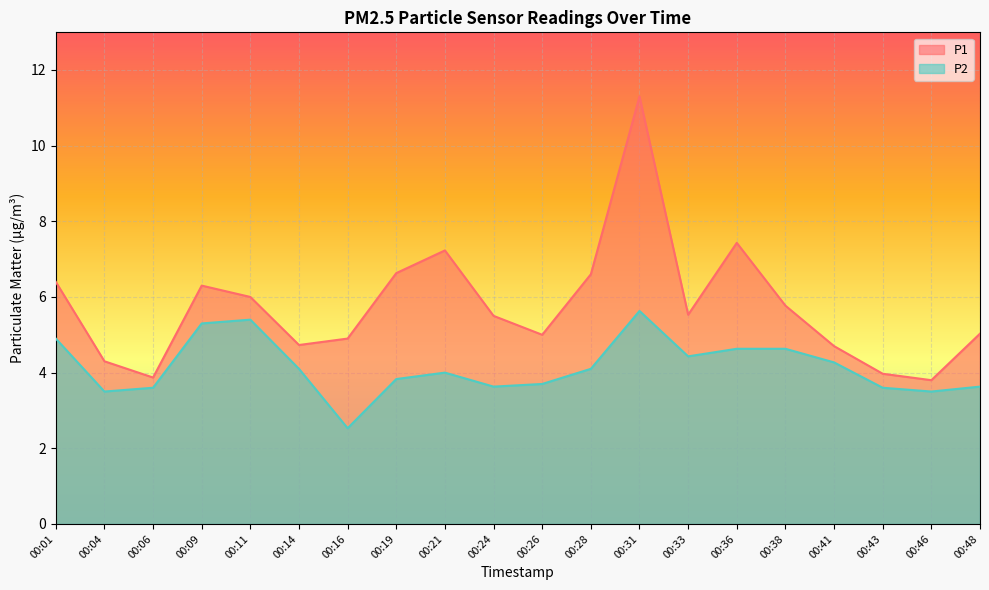

Is it true that P2 equals 7.1 at 00:01?

False